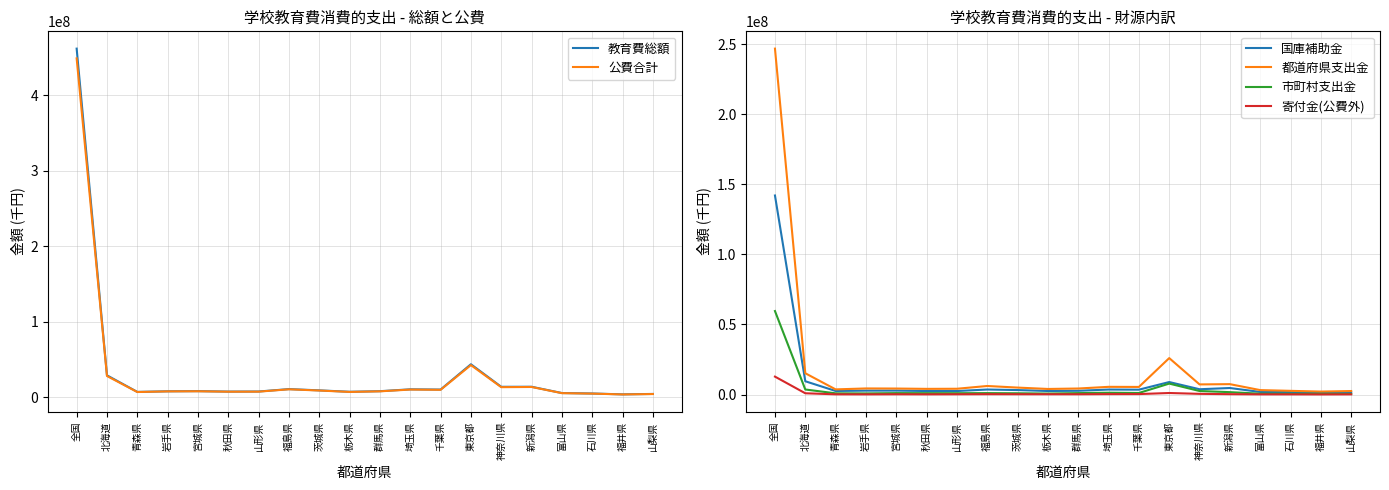

Is this an area chart (filled region under the line)?

No